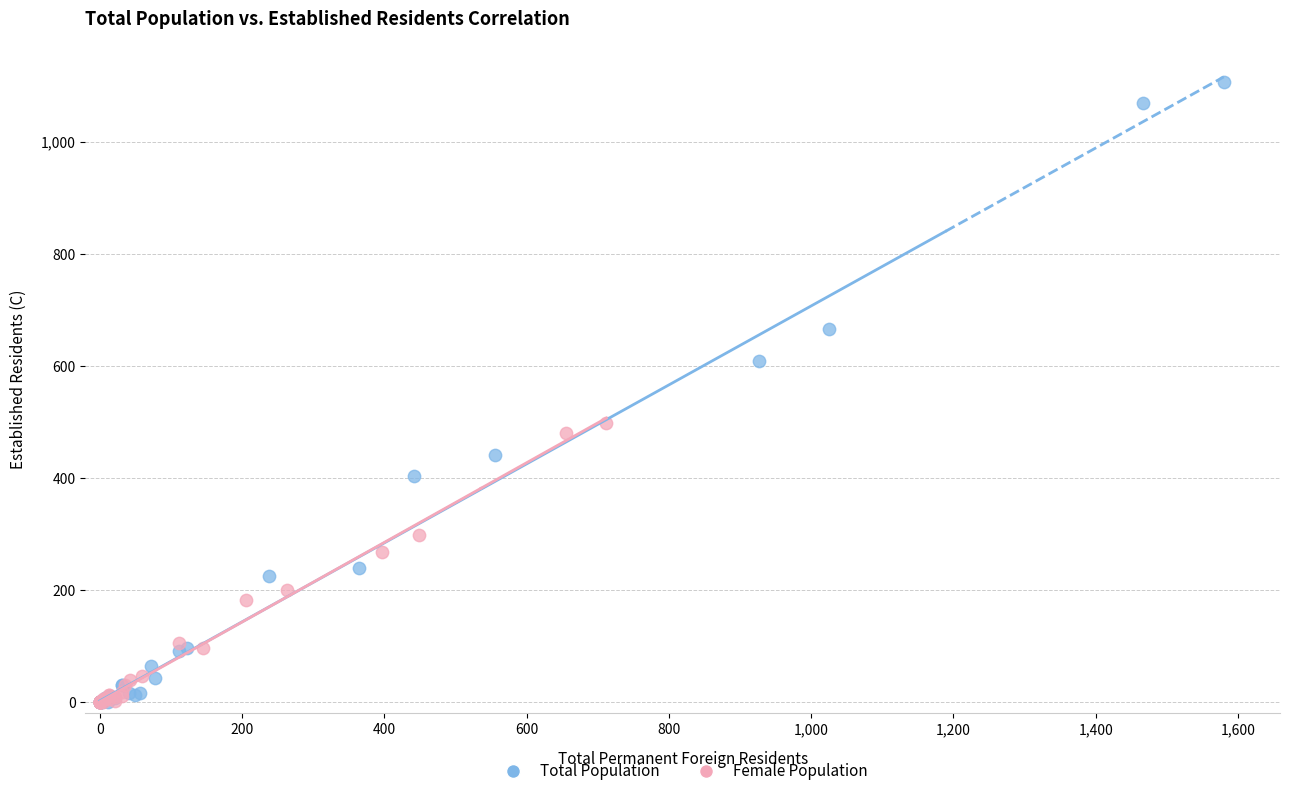

Which series has the widest spread of Y values?

Total Population